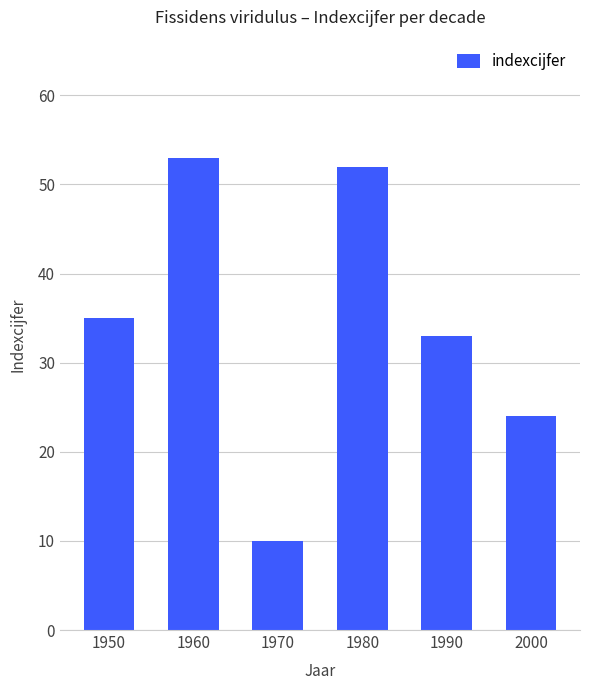

Approximately how many times larger is the value at 1990 compared to 1980?

0.6